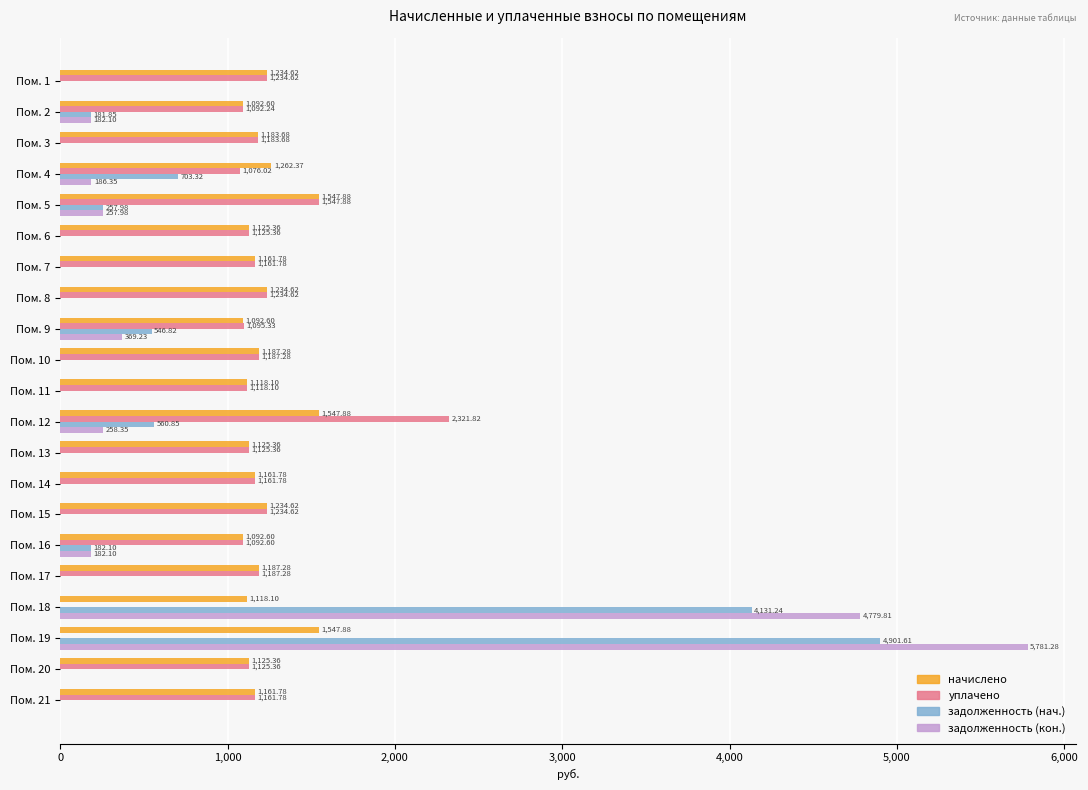

What are all the series names shown in the legend?

начислено, уплачено, задолженность (нач.), задолженность (кон.)